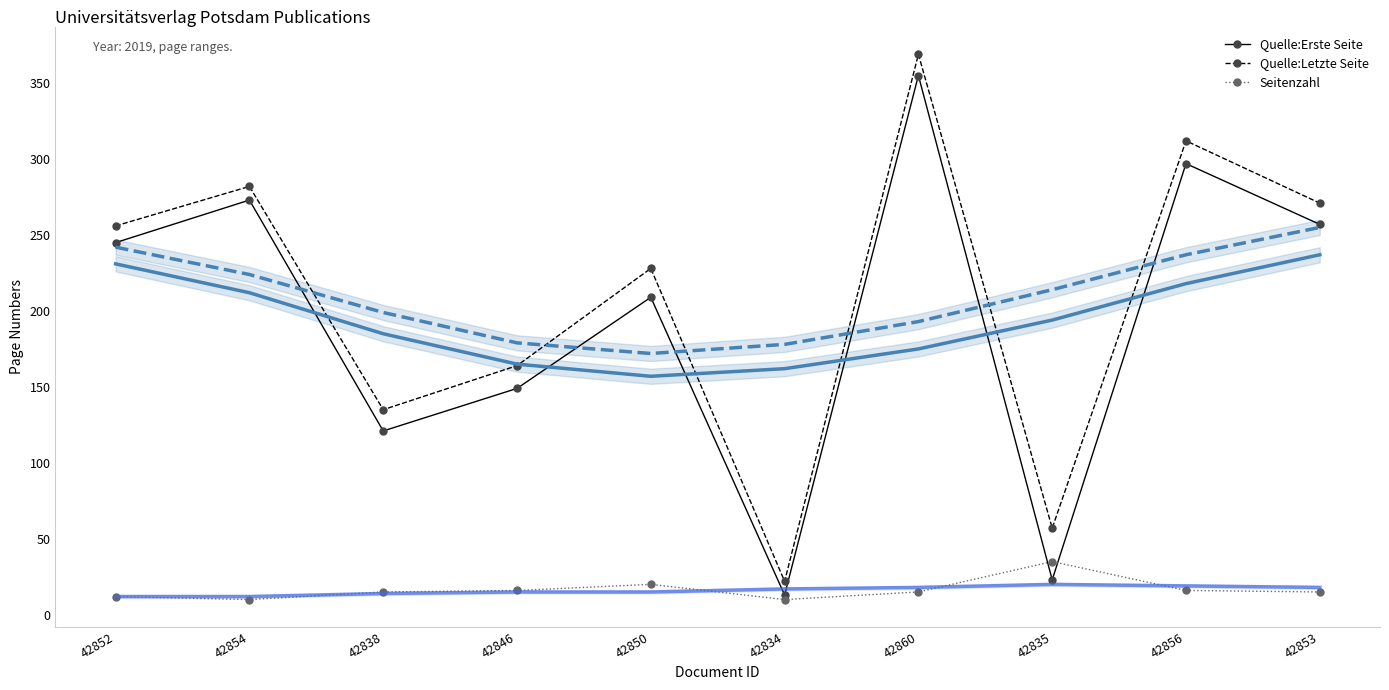

What is the difference between the second highest and minimum values in the Quelle:Erste Seite series?

284